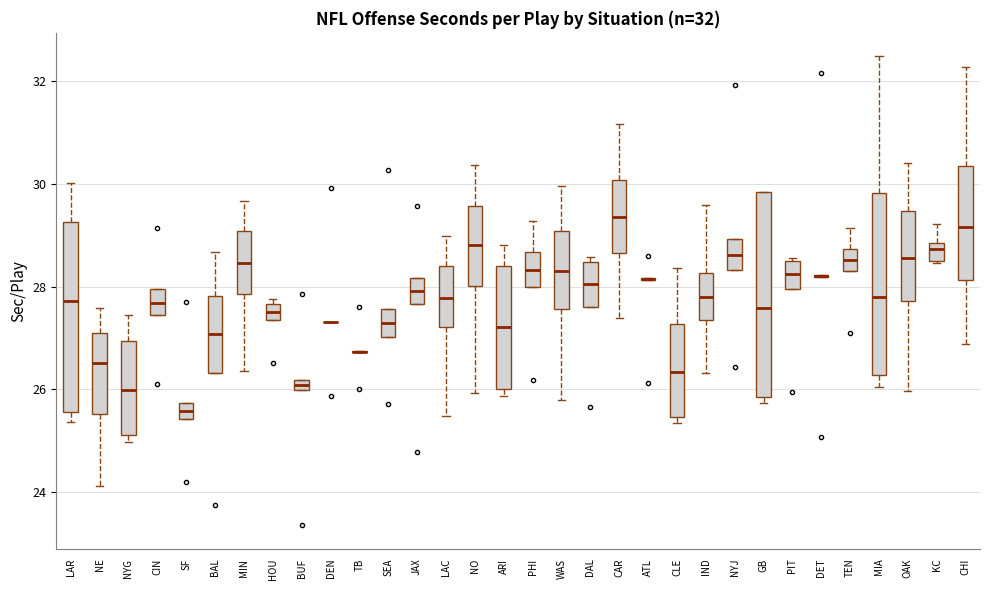

Which box is the tallest, from its lower edge to its upper edge?

GB